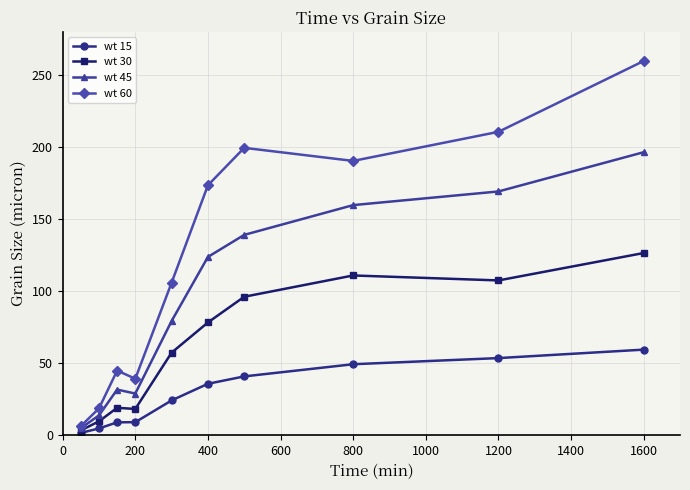

List the series in order of their peak value, lowest first.

wt 15, wt 30, wt 45, wt 60